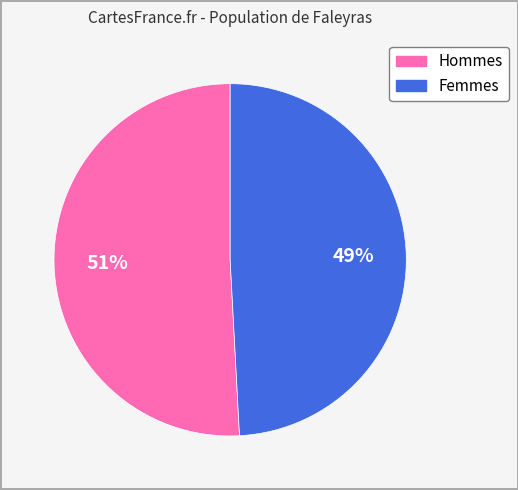

Is there a majority slice in this chart?

Yes